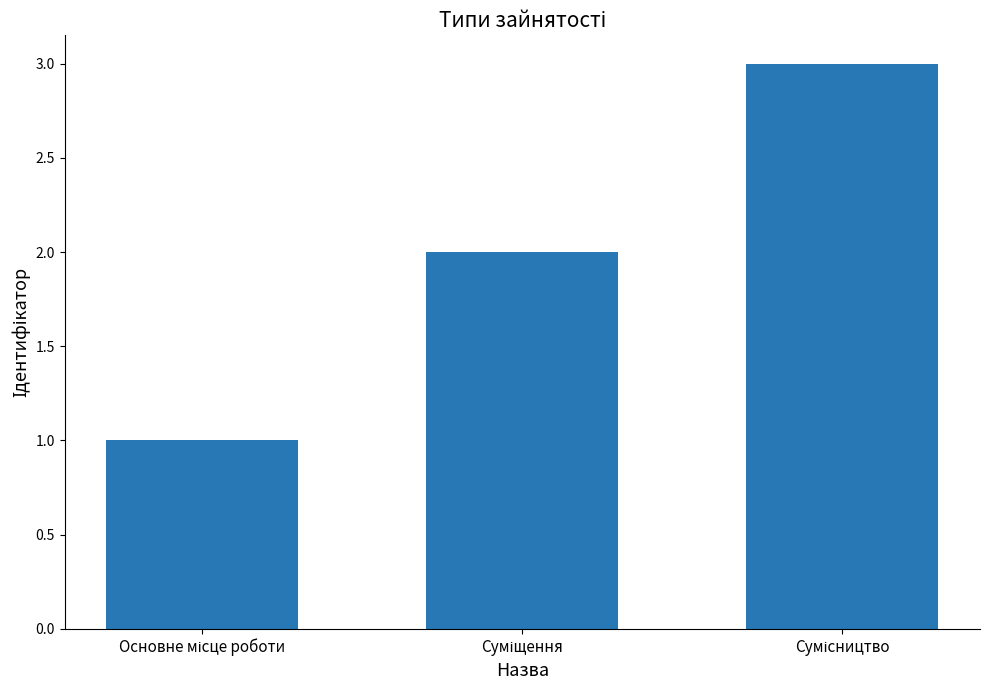

How many values are below 2?

1